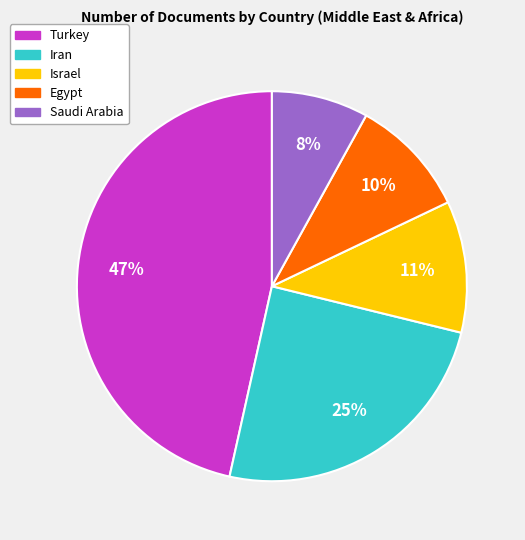

Do Israel and Turkey together represent more than half of the pie?

Yes